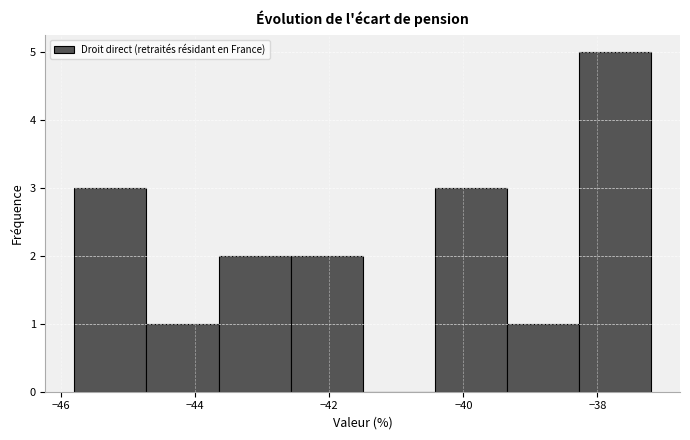

Reading left to right, list every bar in this chart as the range it spans on the x-axis followed by its height. Neither the bar edges nor the heights are printed on the chart, so give them approximately, as read against the axes.

-45.8 to -44.8: 3
-44.8 to -43.6: 1
-43.6 to -42.6: 2
-42.6 to -41.4: 2
-41.4 to -40.4: 0
-40.4 to -39.4: 3
-39.4 to -38.2: 1
-38.2 to -37.2: 5